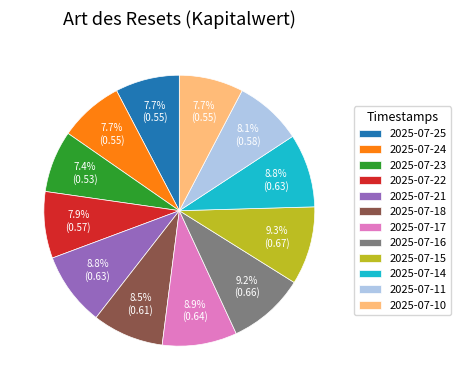

Is 2025-07-24 the majority of the pie?

No